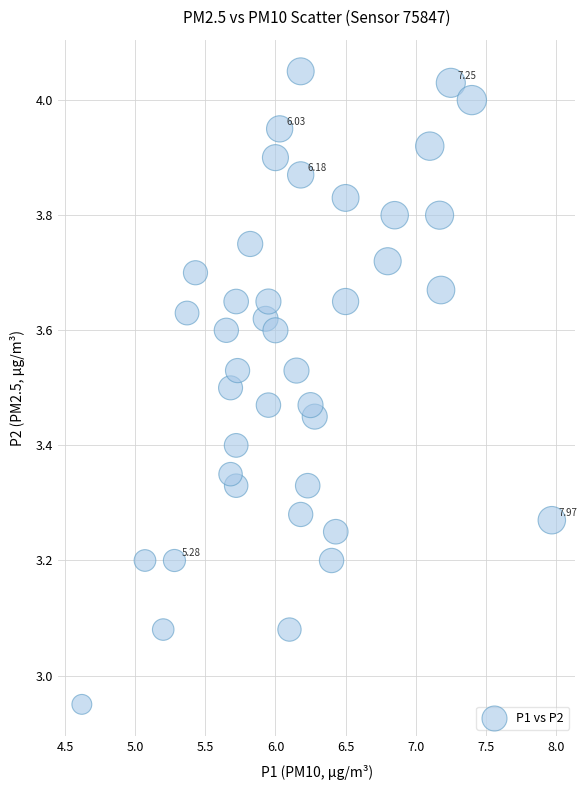

What is the range of Y values (max minus min)?

1.1